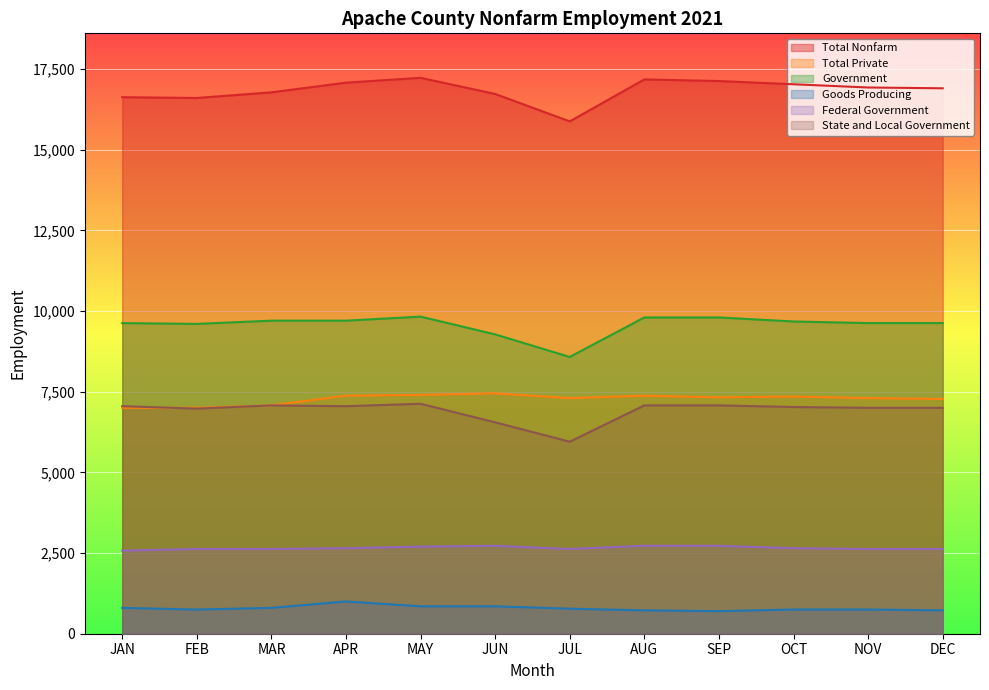

Where is the first local minimum for Government?

FEB